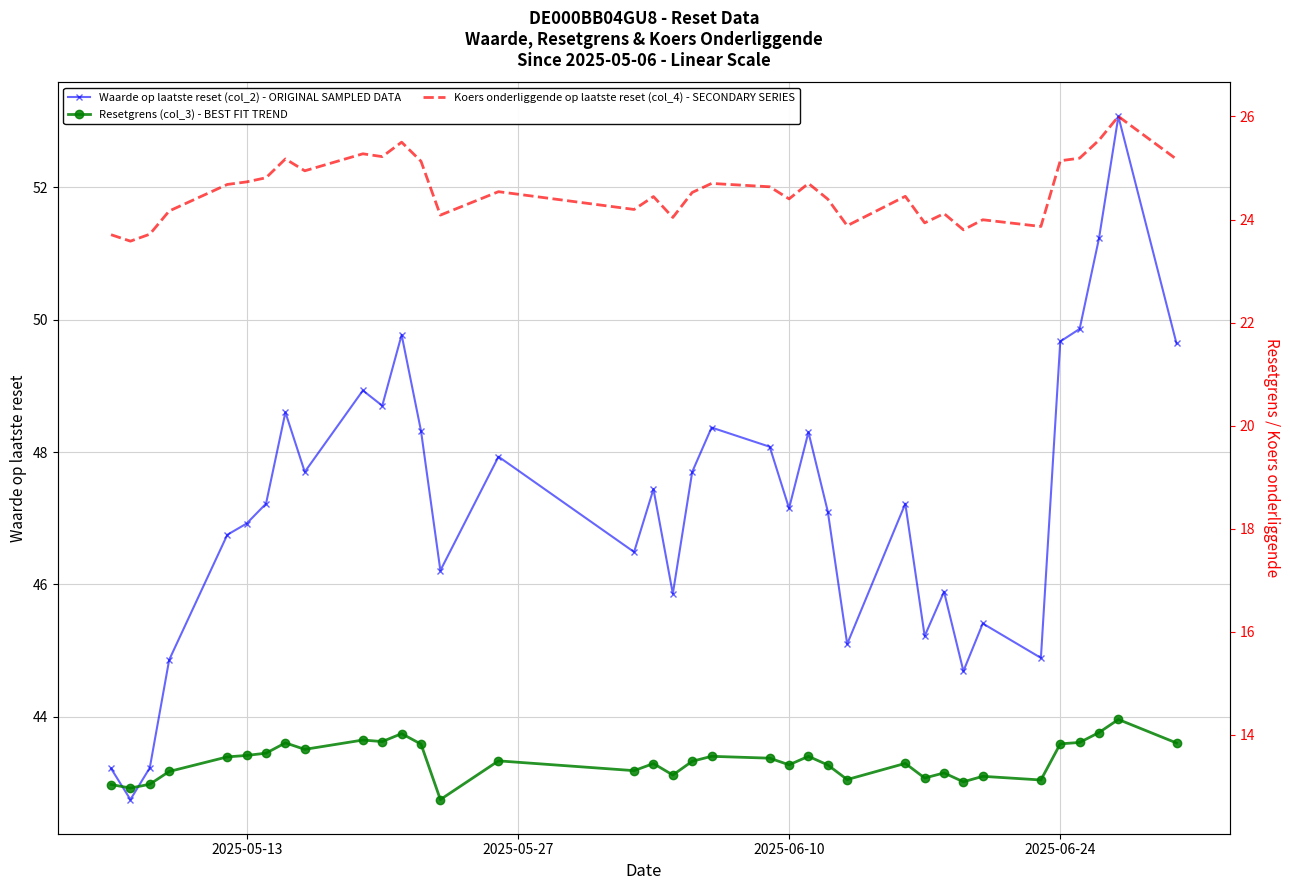

List the series in order of their peak value, highest first.

Waarde op laatste reset (col_2) - ORIGINAL SAMPLED DATA, Koers onderliggende op laatste reset (col_4) - SECONDARY SERIES, Resetgrens (col_3) - BEST FIT TREND